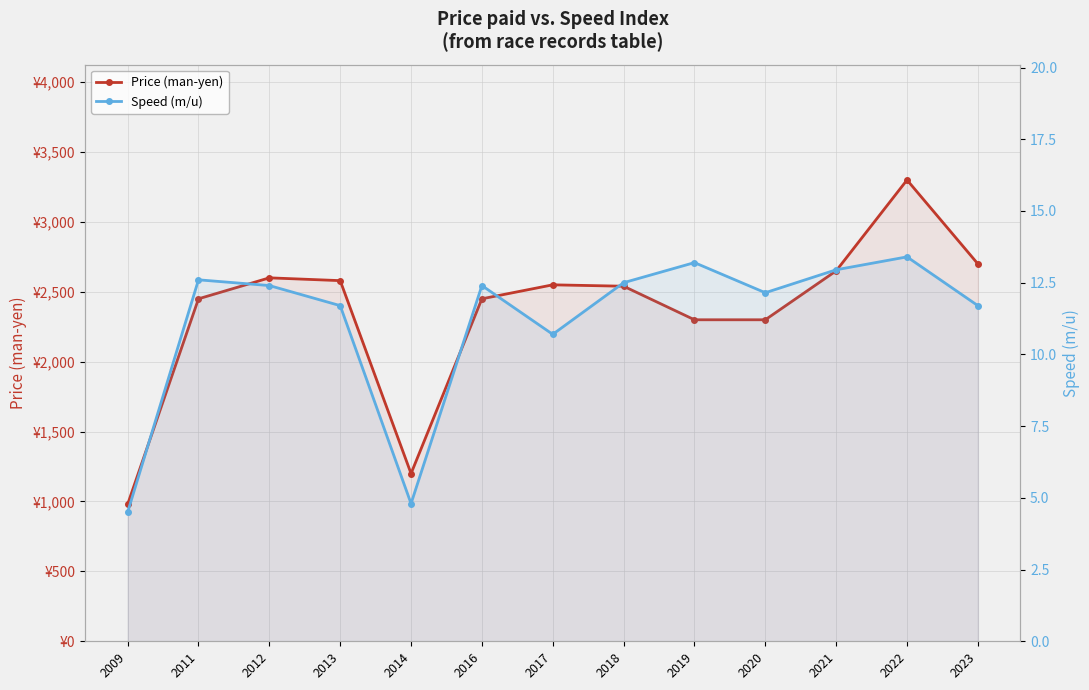

Which series has the widest spread of values?

Price (man-yen)